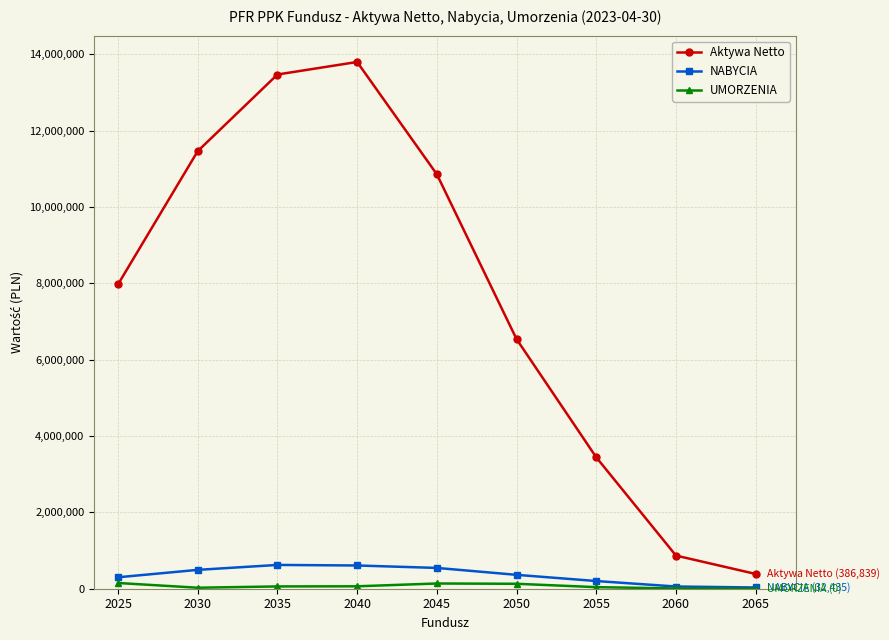

Which series has the largest total across all categories?

Aktywa Netto